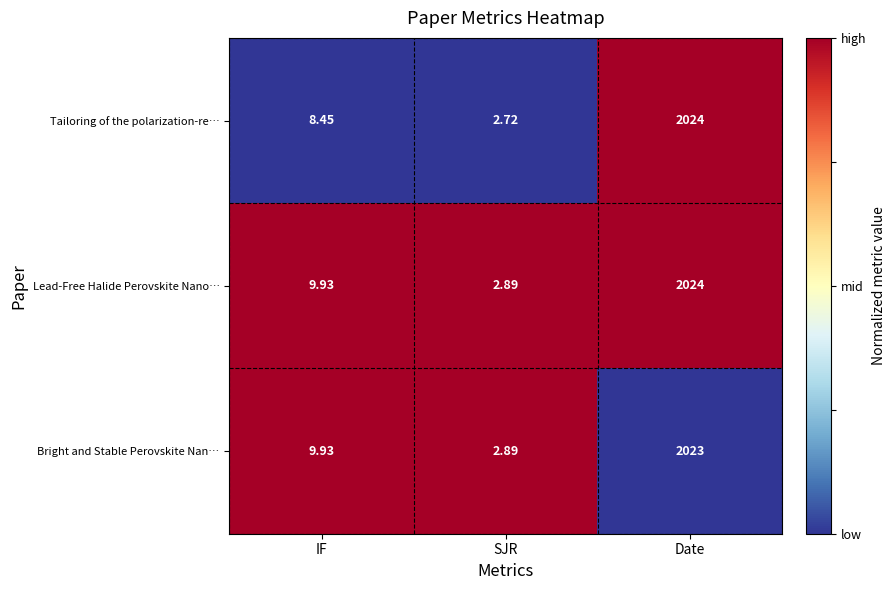

Rank the categories by Tailoring of the polarization-re… value from lowest to highest.

SJR, IF, Date